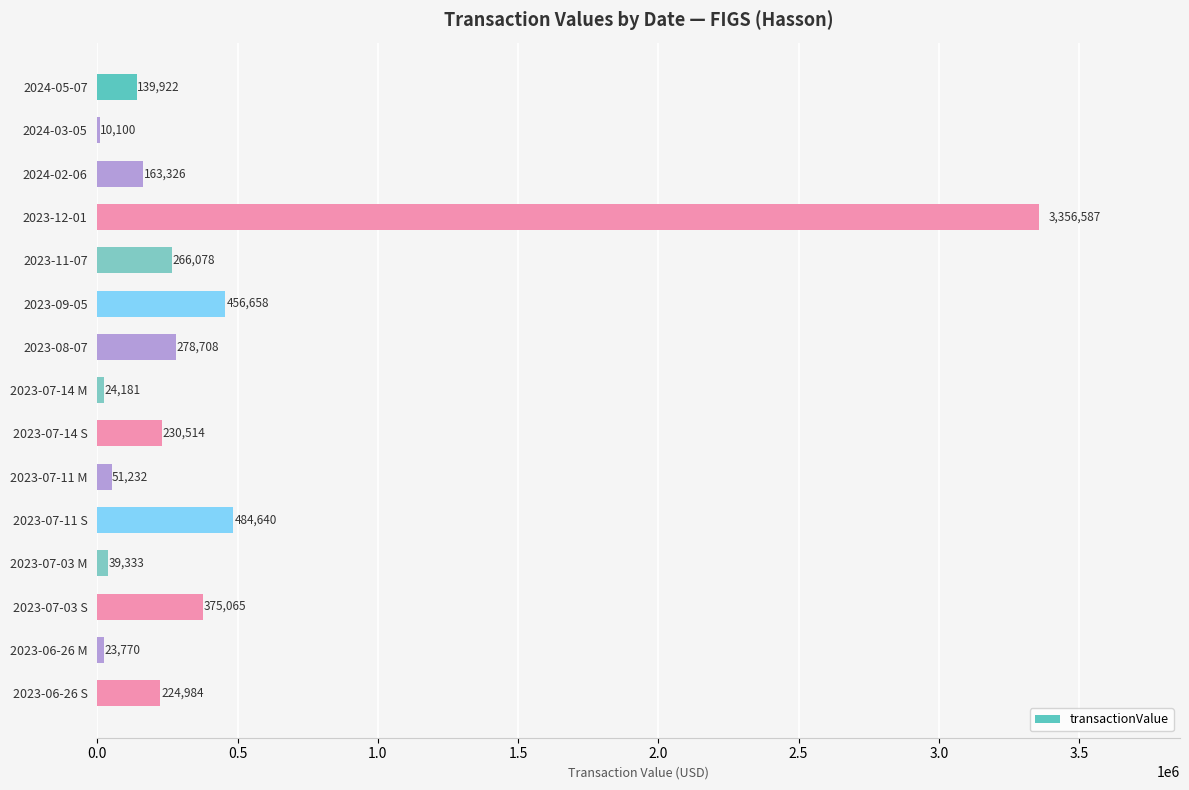

What is the greatest value displayed?

3356587